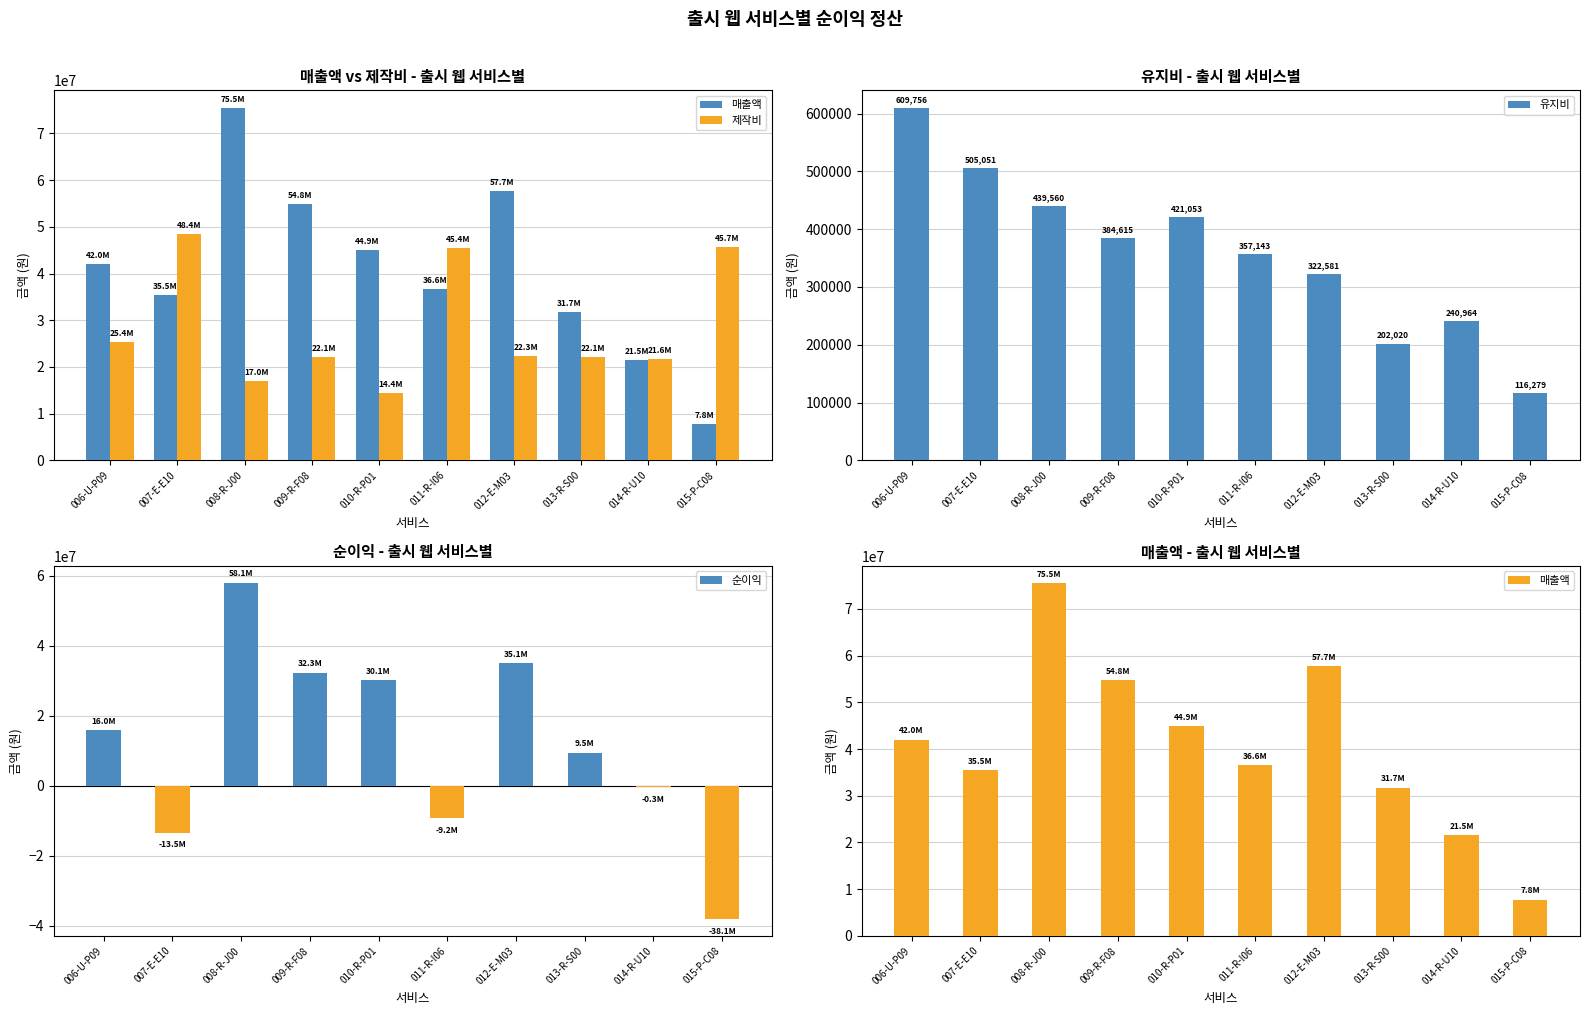

Reading left to right, transcribe all the data shown in this chart.

매출액: 42016807	35460993	75471698	54794521	44943820	36585366	57692308	31746032	21505376	7751938
제작비: 25410000	48410000	16980000	22070000	14380000	45410000	22300000	22070000	21600000	45730000
유지비: 609756	505051	439560	384615	421053	357143	322581	202020	240964	116279